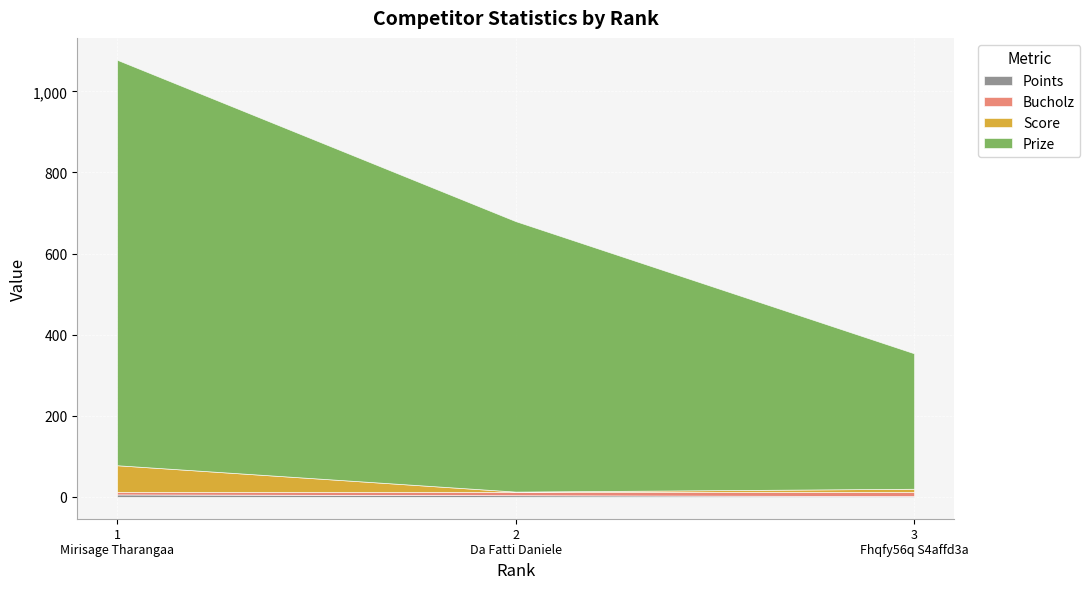

Is the value of Bucholz at 2 greater than the value of Score at 2?

Yes